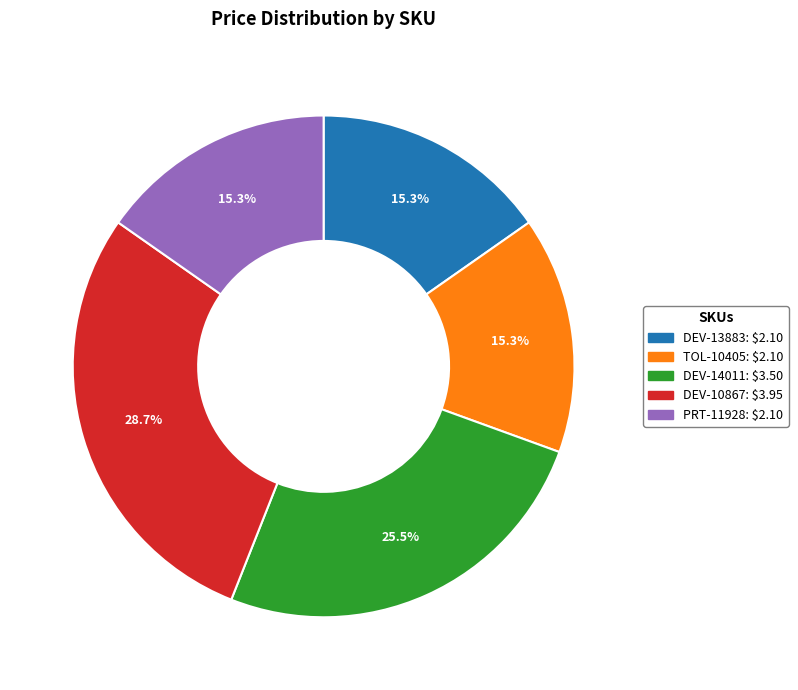

Count the number of slices in the pie.

5